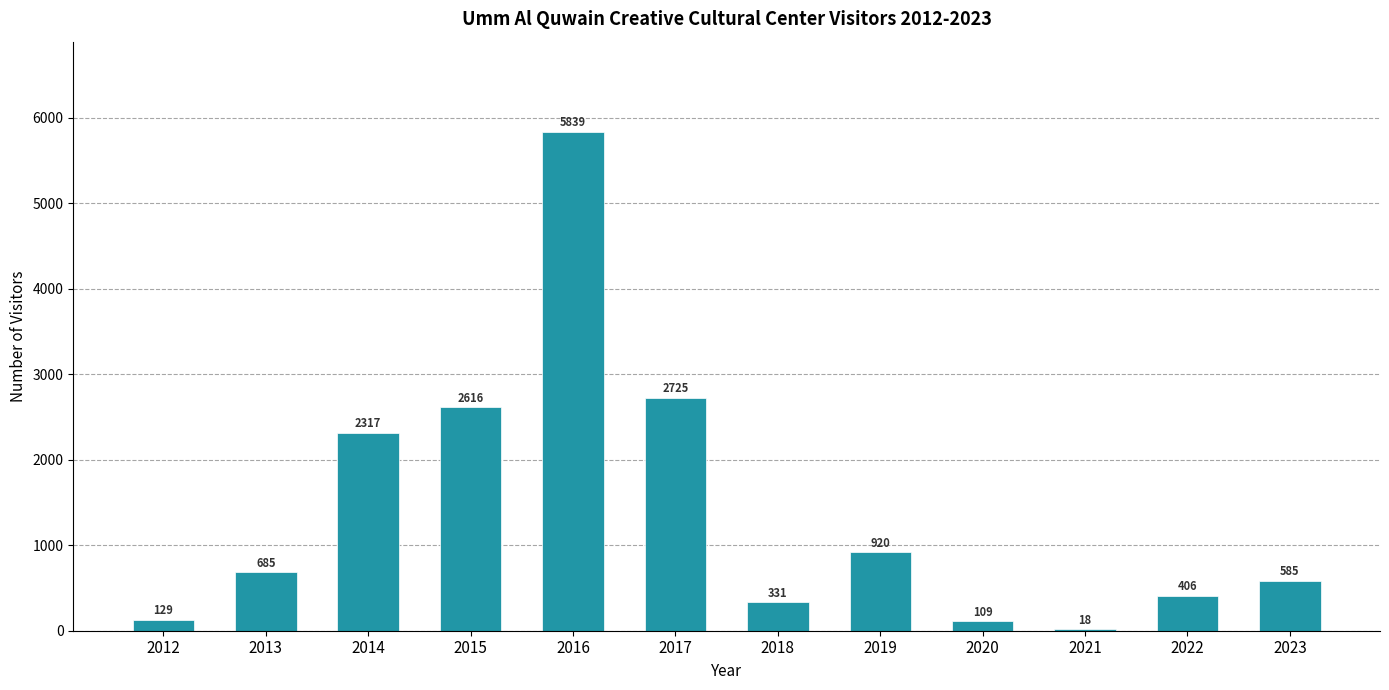

Are the bars horizontal?

No